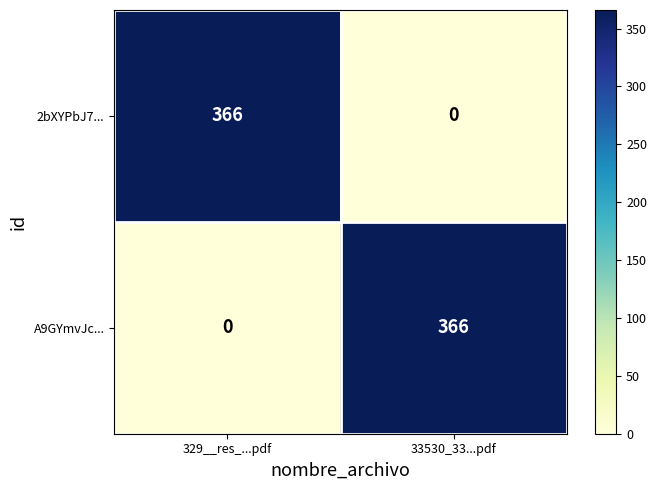

What value does the 2bXYPbJ7... series have at 329__res_...pdf, to the nearest 10?

370